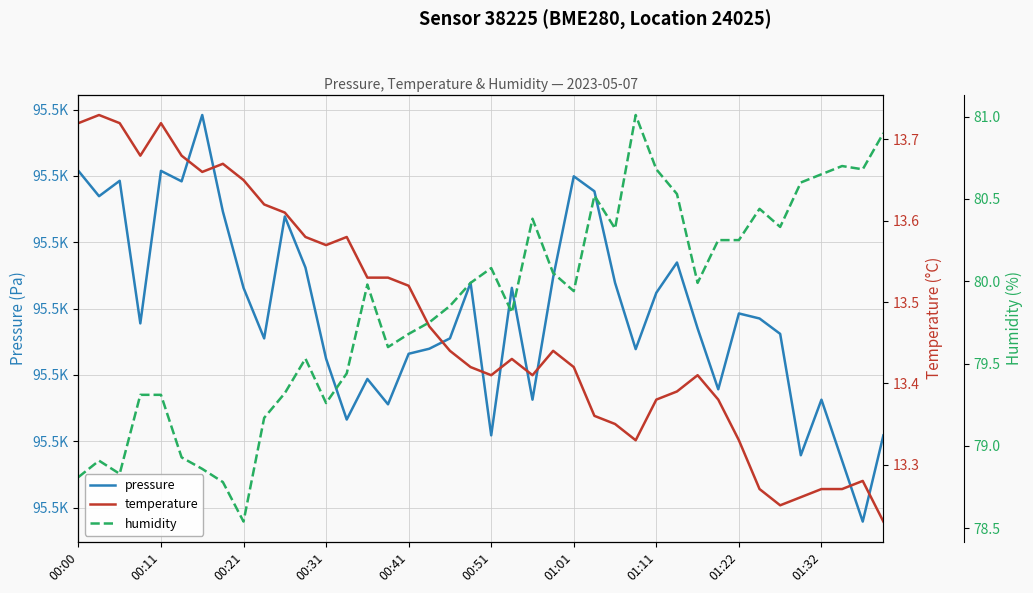

Is it true that humidity equals 30.8 at 17?

False